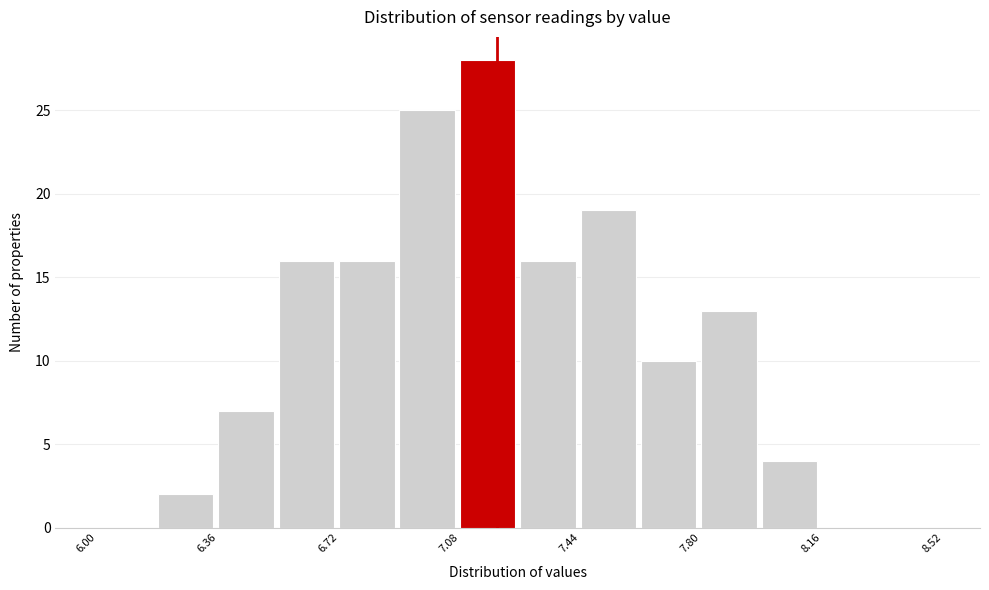

Read against the x-axis, roughly where is the centre of the tallest bar?

7.15